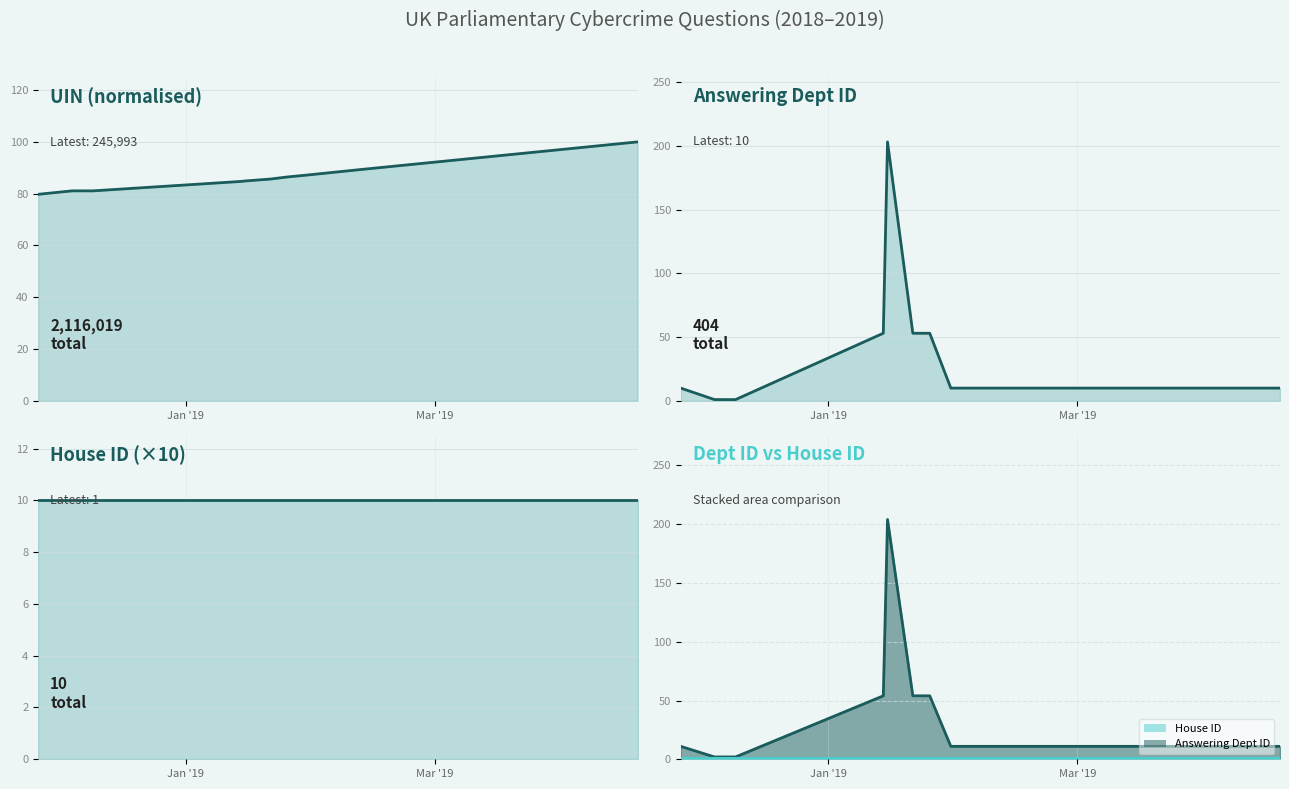

Which label corresponds to the smallest value in the chart?

Jan '19